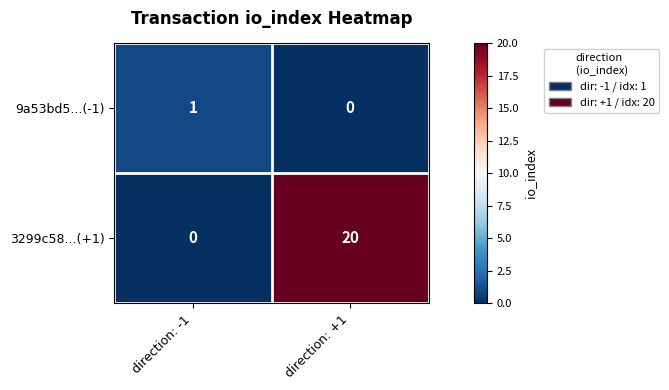

Which series has the largest total across all categories?

3299c58...(+1)